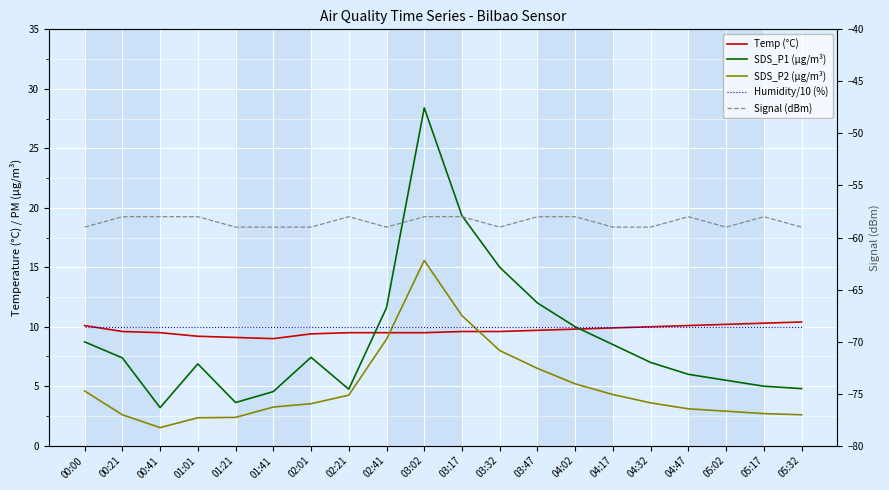

Reading left to right, extract all data points from this chart.

Temp (°C): 10.1	9.6	9.5	9.2	9.1	9.0	9.4	9.5	9.5	9.5	9.6	9.6	9.7	9.8	9.9	10.0	10.1	10.2	10.3	10.4
SDS_P1 (µg/m³): 8.7	7.4	3.2	6.9	3.6	4.5	7.4	4.8	11.6	28.4	19.3	15.0	12.0	10.0	8.5	7.0	6.0	5.5	5.0	4.8
SDS_P2 (µg/m³): 4.6	2.6	1.5	2.4	2.4	3.2	3.5	4.2	8.9	15.6	10.9	8.0	6.5	5.2	4.3	3.6	3.1	2.9	2.7	2.6
Humidity/10 (%): 10.0	10.0	10.0	10.0	10.0	10.0	10.0	10.0	10.0	10.0	10.0	10.0	10.0	10.0	10.0	10.0	10.0	10.0	10.0	10.0
Signal (dBm): -59.0	-58.0	-58.0	-58.0	-59.0	-59.0	-59.0	-58.0	-59.0	-58.0	-58.0	-59.0	-58.0	-58.0	-59.0	-59.0	-58.0	-59.0	-58.0	-59.0